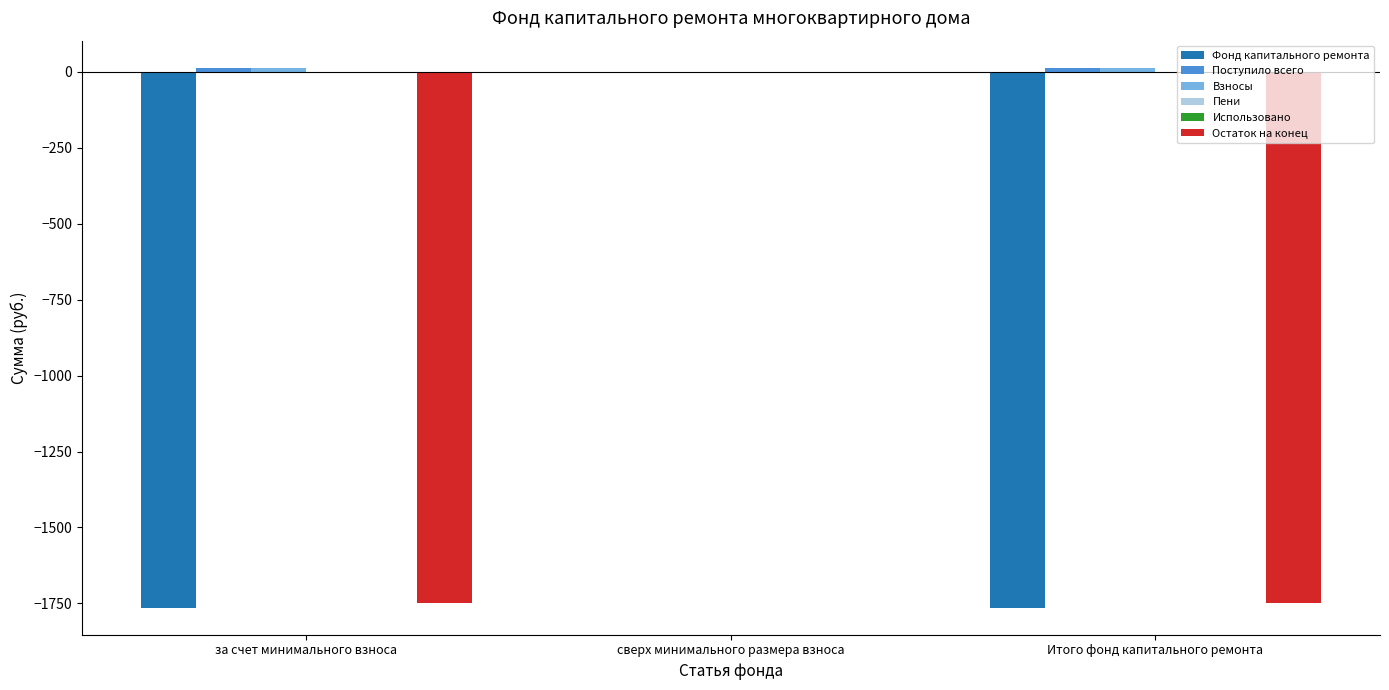

The Фонд капитального ремонта series shows 0.0 at сверх минимального размера взноса. True or false?

True